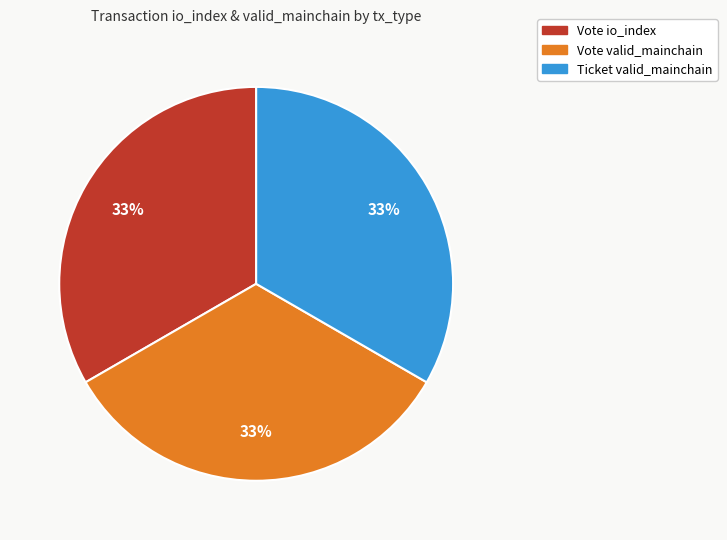

Does any single category account for the majority?

No